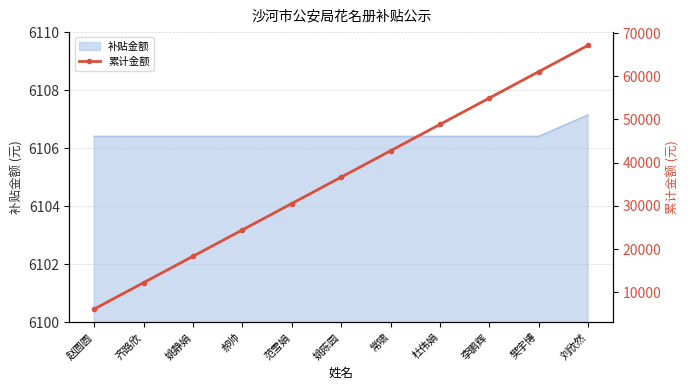

Read the value at 刘欣然.

67171.1